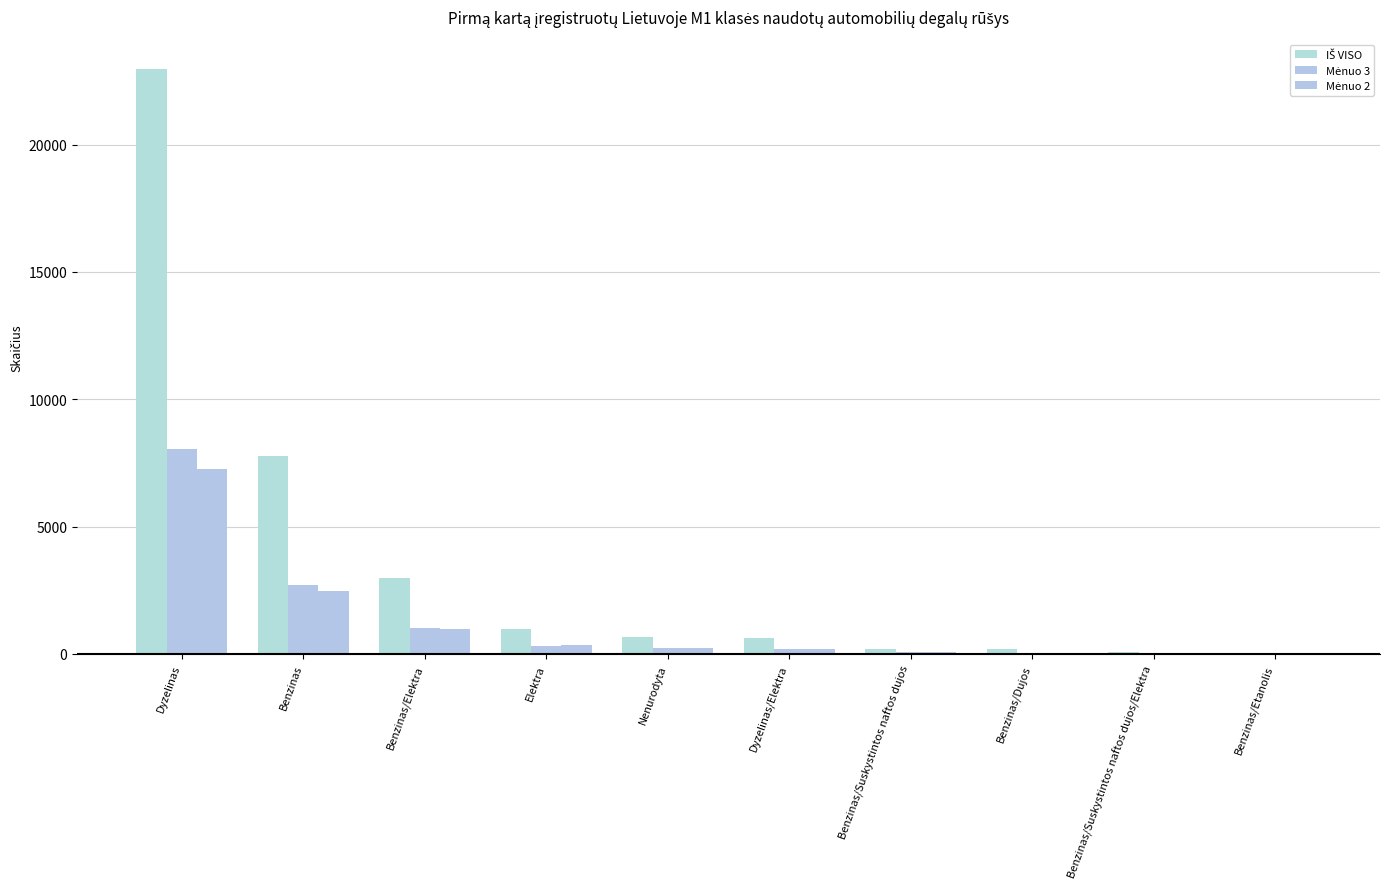

Which has a higher value, Benzinas/Suskystintos naftos dujos/Elektra or Benzinas/Elektra?

Benzinas/Elektra